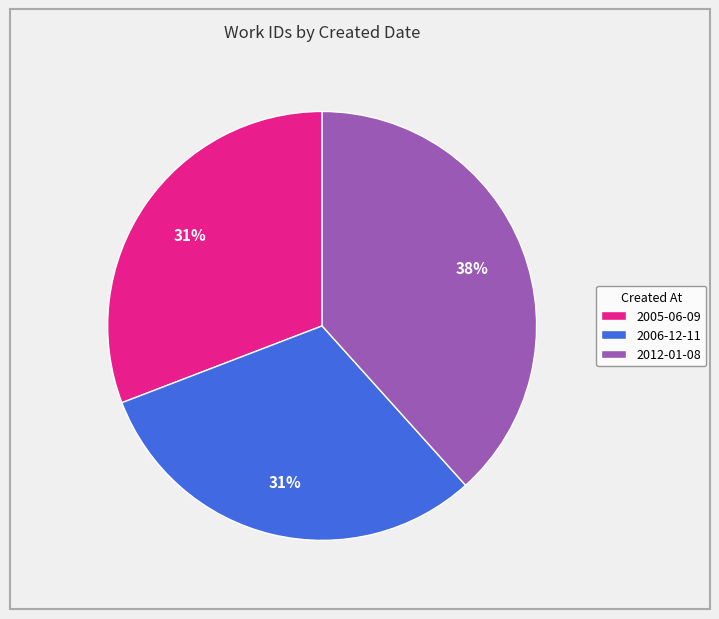

Combined, do 2006-12-11 and 2012-01-08 account for over 50%?

Yes